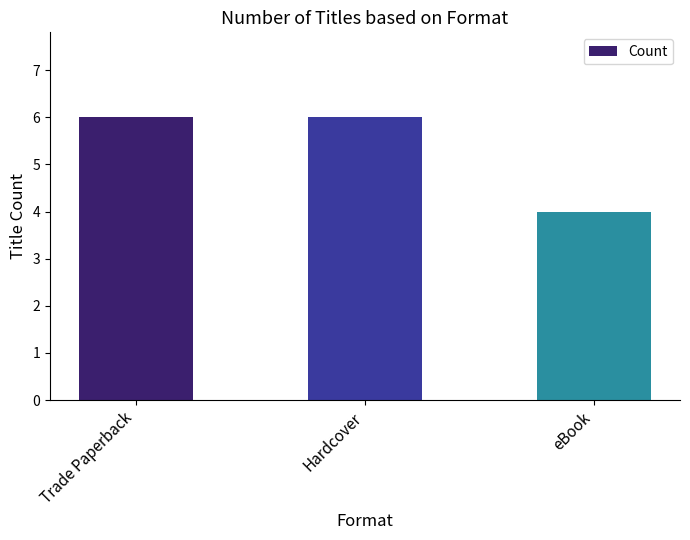

Reading left to right, what are all the values shown in this chart?

Trade Paperback=6	Hardcover=6	eBook=4